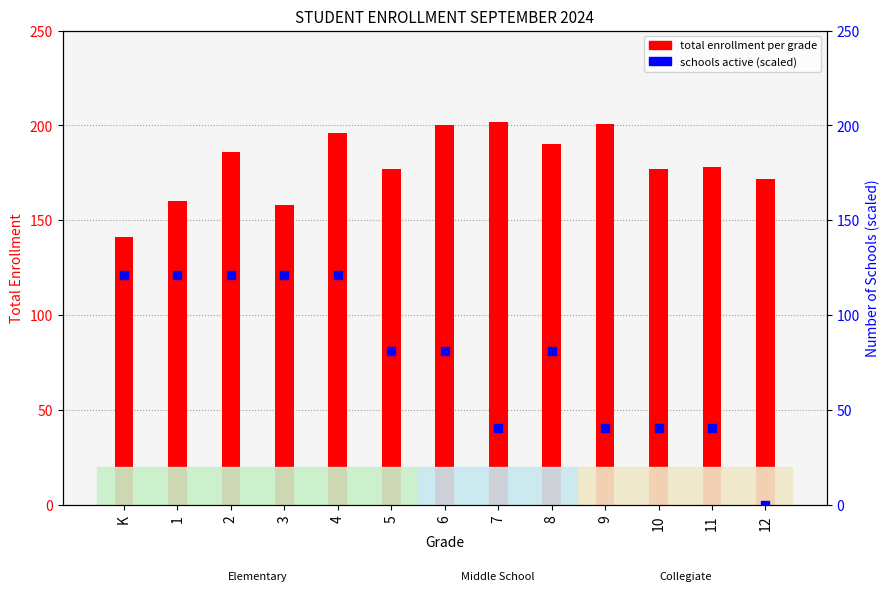

Which series contains the lowest Y value?

schools active (scaled)